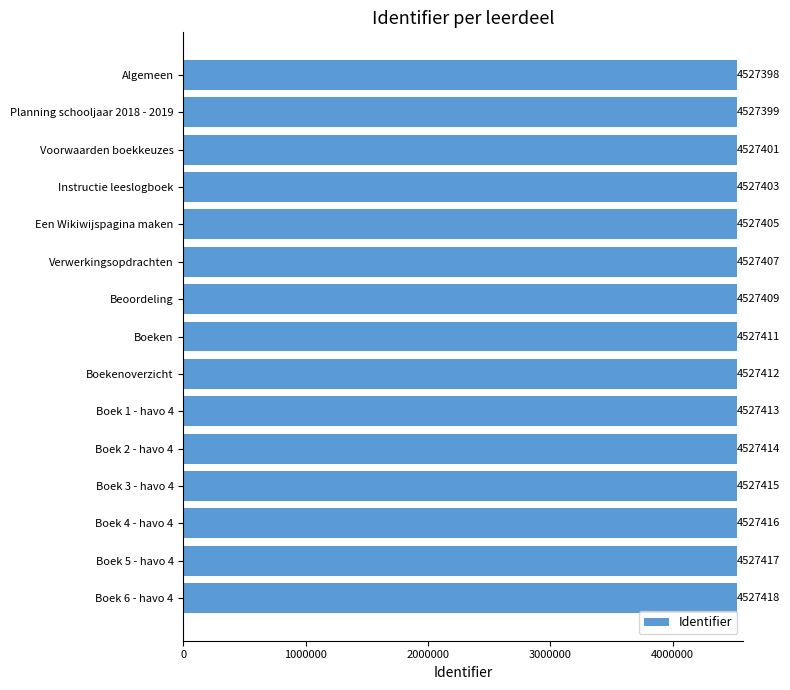

What is the minimum value shown in the chart?

4527398